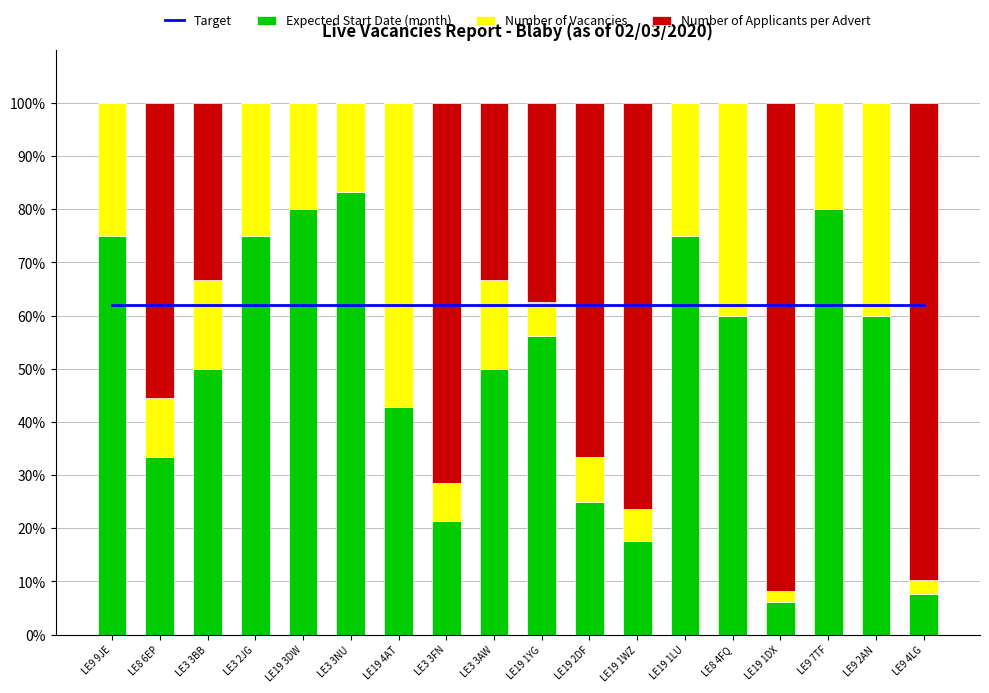

Which series has the largest total across all categories?

Target